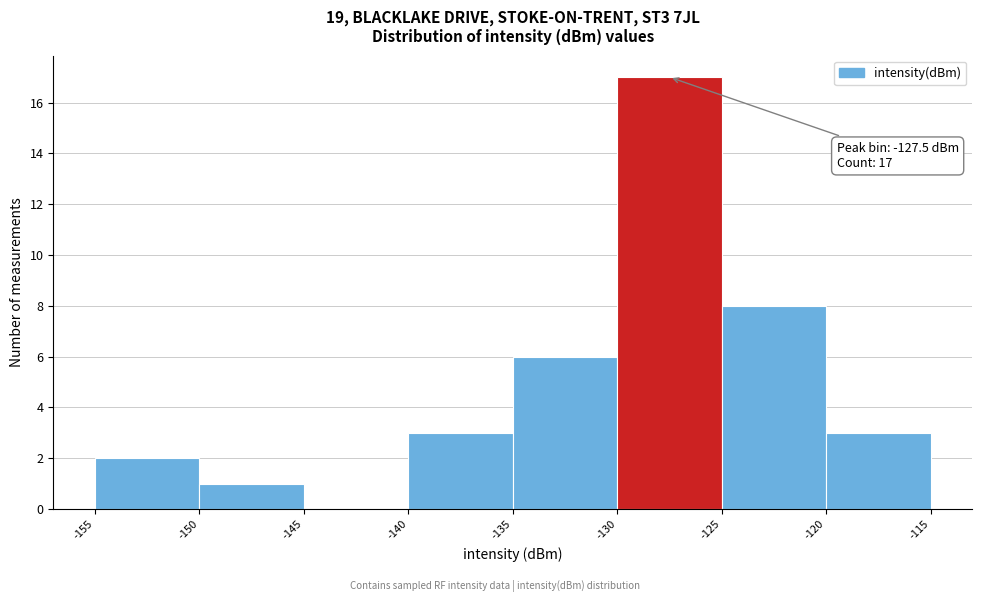

Over which range of the x-axis is the bar tallest?

-130 to -125